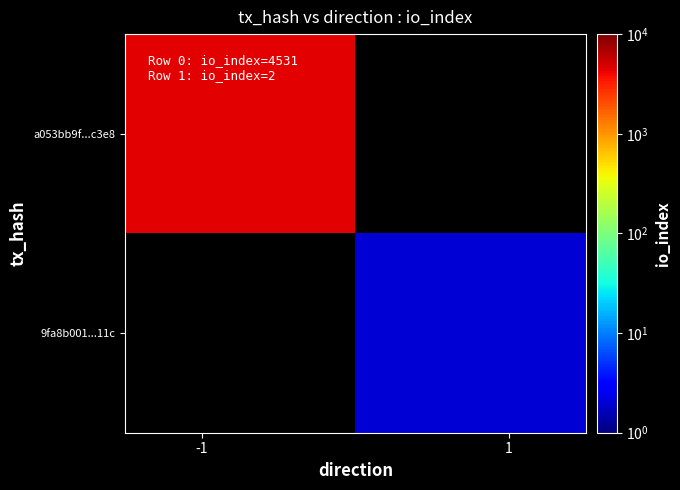

What is the greatest value displayed?

4531.0